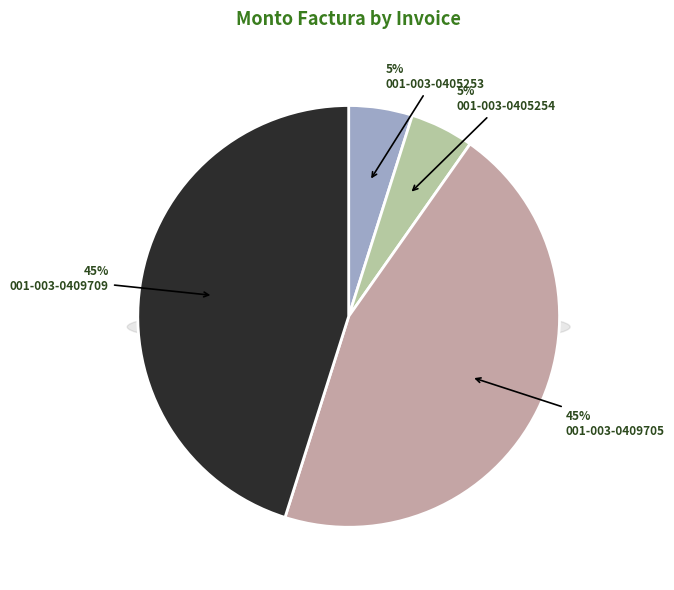

The 001-003-0405254 slice represents 5% of the pie. True or false?

True